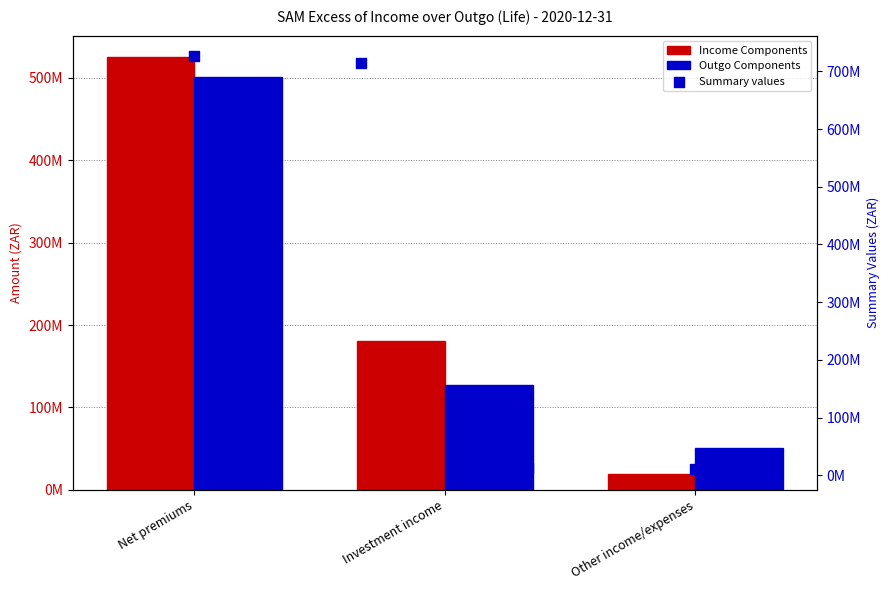

At how many categories does at least one series exceed 257111219?

1